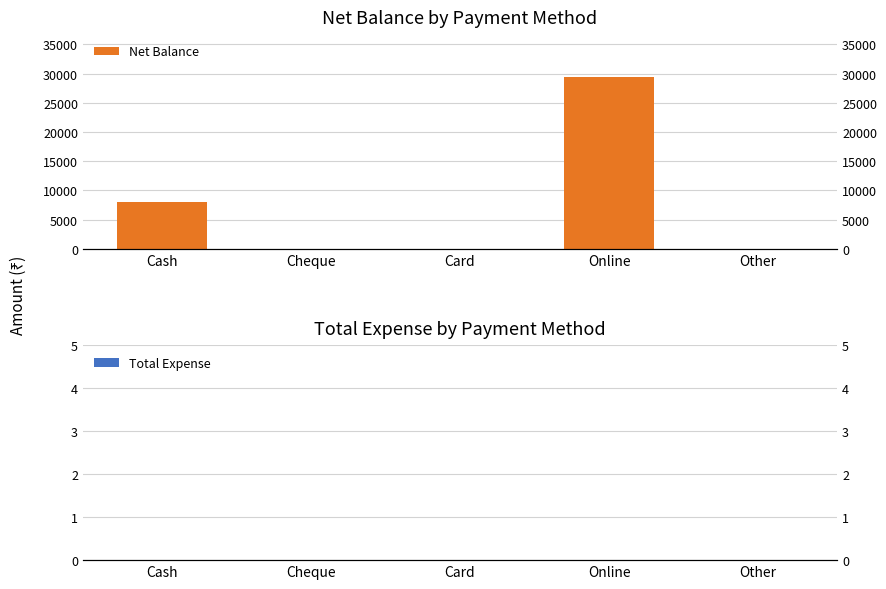

Reading right to left, transcribe all the data shown in this chart.

Net Balance: 0	29400	0	0	8000
Total Expense: 0	0	0	0	0